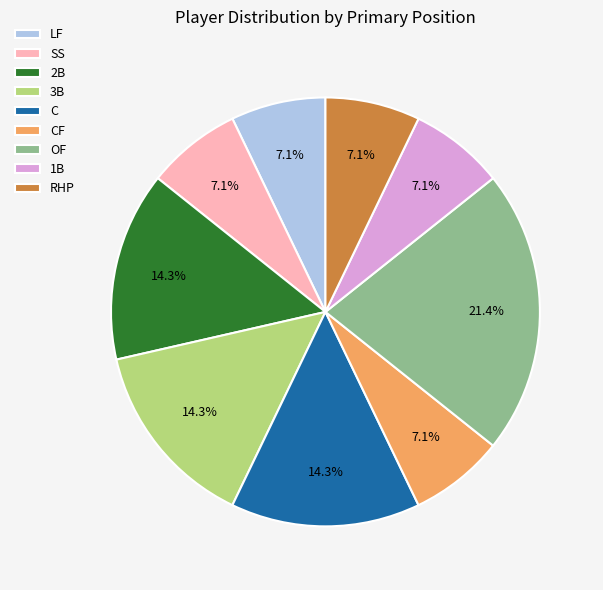

To the nearest percent, what is the difference between the largest and smallest slice percentages?

14%